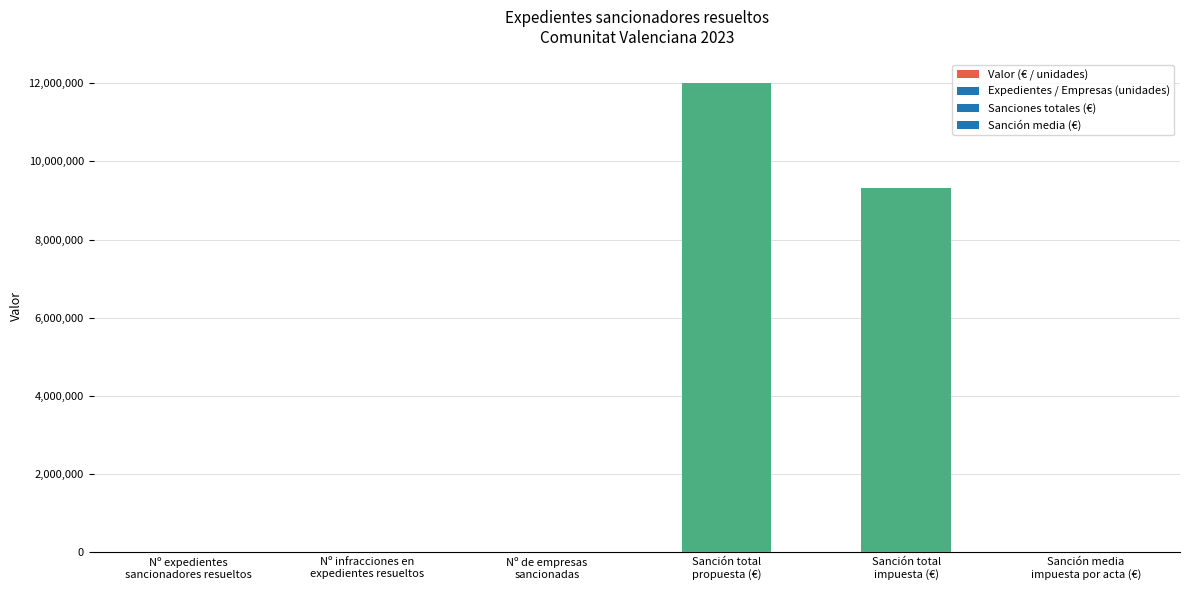

Is it true that the value at Nº infracciones en
expedientes resueltos is 3427.0?

True